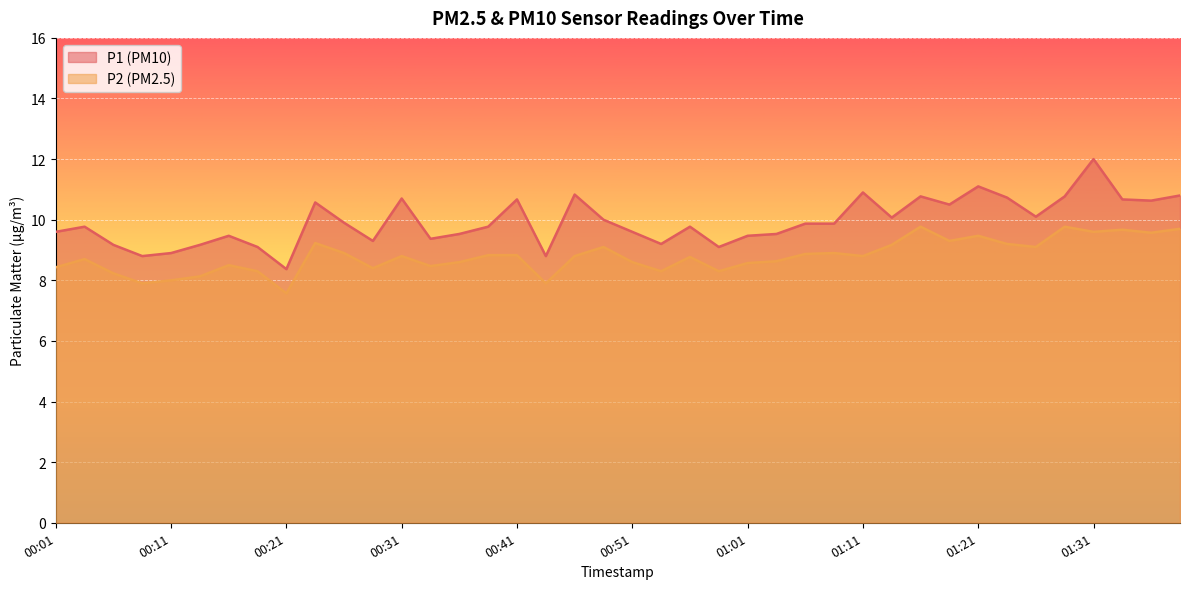

Reading right to left, list all the values displayed in this chart.

P1: 01:39=10.8	01:36=10.6	01:34=10.7	01:31=12.0	01:29=10.8	01:26=10.1	01:24=10.7	01:21=11.1	01:18=10.5	01:16=10.8	01:13=10.1	01:11=10.9	01:08=9.9	01:06=9.9	01:03=9.5	01:01=9.5	00:58=9.1	00:56=9.8	00:53=9.2	00:51=9.6	00:48=10.0	00:46=10.8	00:43=8.8	00:41=10.7	00:38=9.8	00:36=9.5	00:33=9.4	00:31=10.7	00:28=9.3	00:26=9.9	00:23=10.6	00:21=8.4	00:19=9.1	00:16=9.5	00:14=9.2	00:11=8.9	00:09=8.8	00:06=9.2	00:04=9.8	00:01=9.6
P2: 01:39=9.7	01:36=9.6	01:34=9.7	01:31=9.6	01:29=9.8	01:26=9.1	01:24=9.2	01:21=9.5	01:18=9.3	01:16=9.8	01:13=9.2	01:11=8.8	01:08=8.9	01:06=8.9	01:03=8.6	01:01=8.6	00:58=8.3	00:56=8.8	00:53=8.3	00:51=8.6	00:48=9.1	00:46=8.8	00:43=7.9	00:41=8.8	00:38=8.8	00:36=8.6	00:33=8.5	00:31=8.8	00:28=8.4	00:26=8.9	00:23=9.2	00:21=7.6	00:19=8.3	00:16=8.5	00:14=8.1	00:11=8.0	00:09=7.9	00:06=8.2	00:04=8.7	00:01=8.4